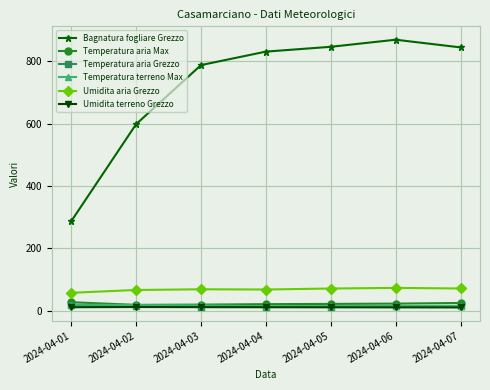

Between 2024-04-04 and 2024-04-06, which series saw the biggest shift?

Bagnatura fogliare Grezzo